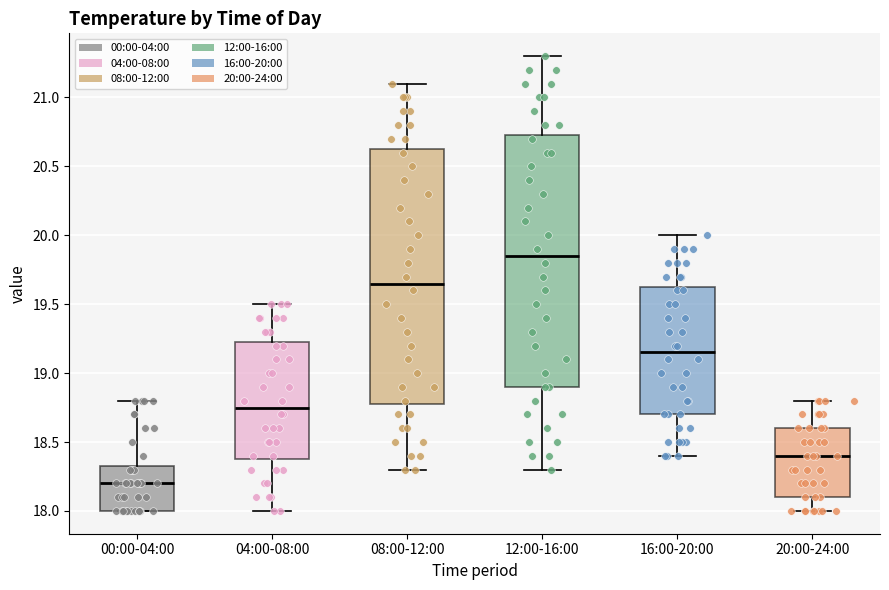

Which box has the highest median line?

12:00-16:00